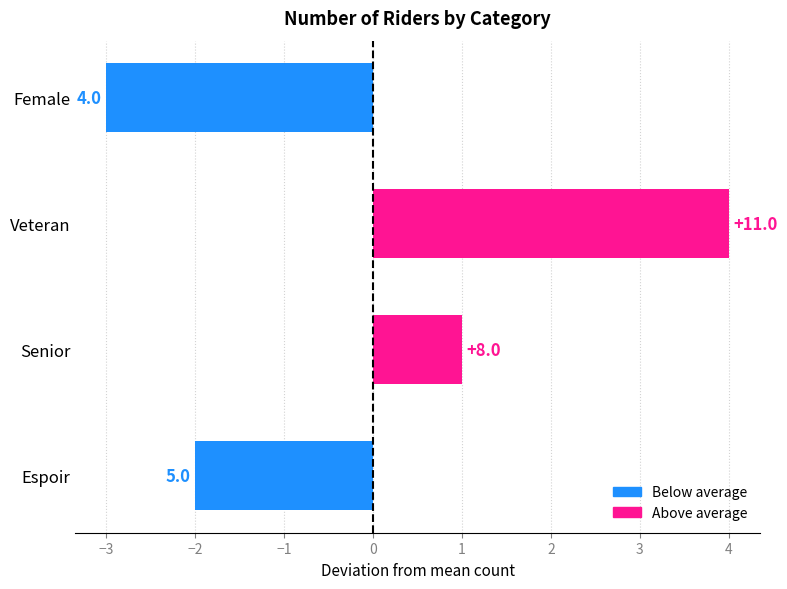

Count the values in the range -2 to 4.

3